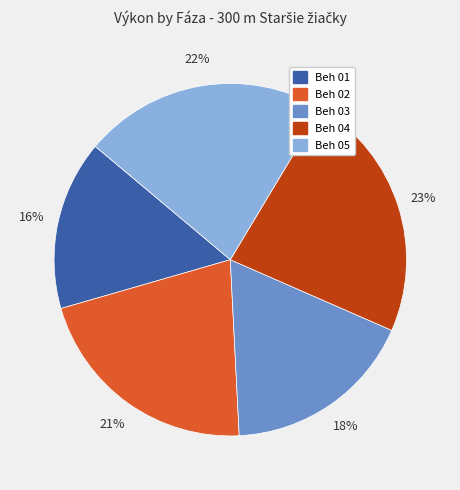

Combined, do Beh 01 and Beh 05 account for over 50%?

No